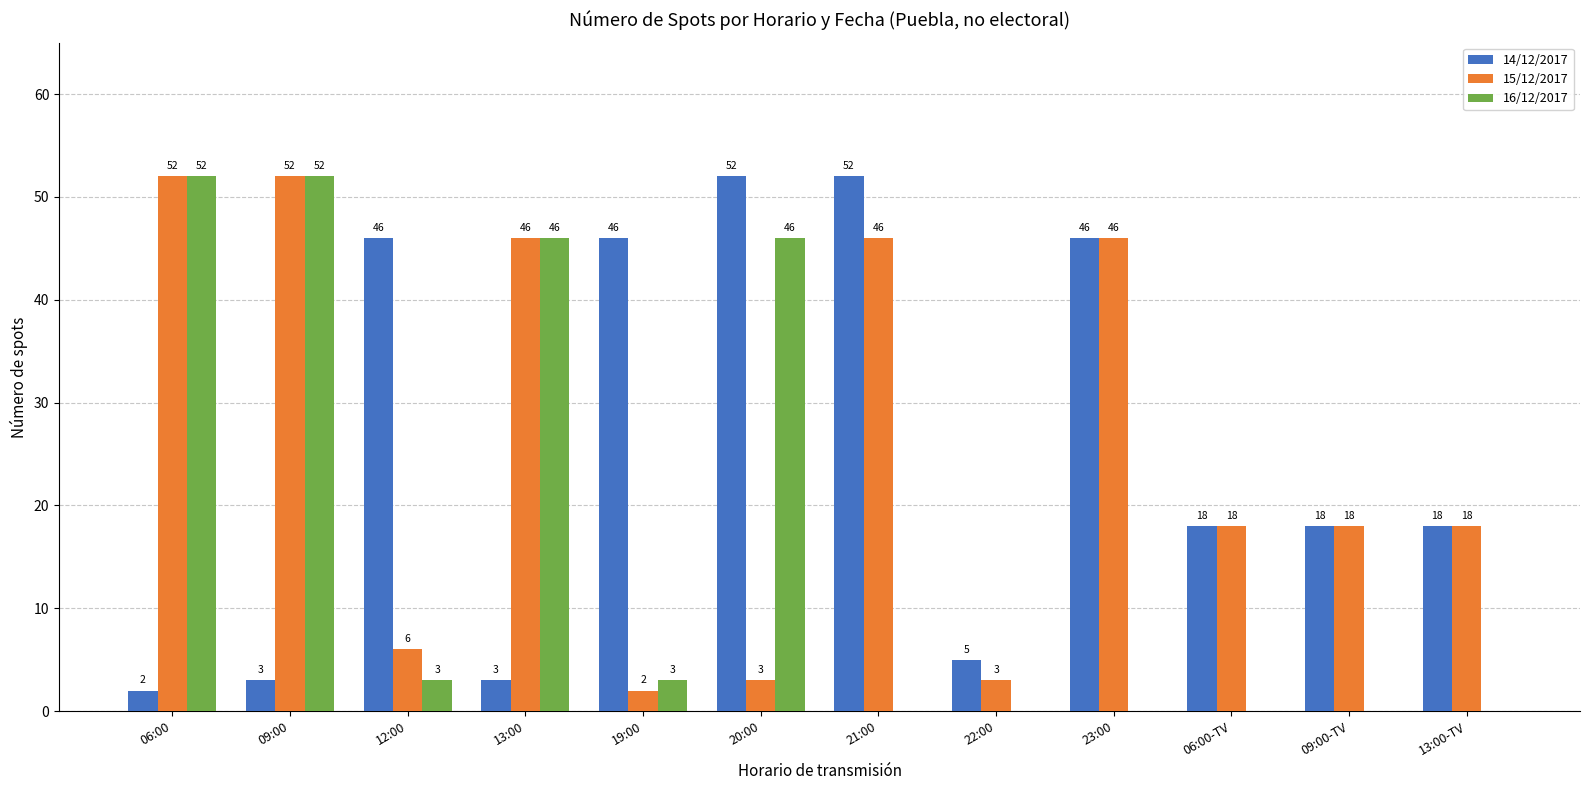

At which label does 15/12/2017 first exceed 18?

06:00